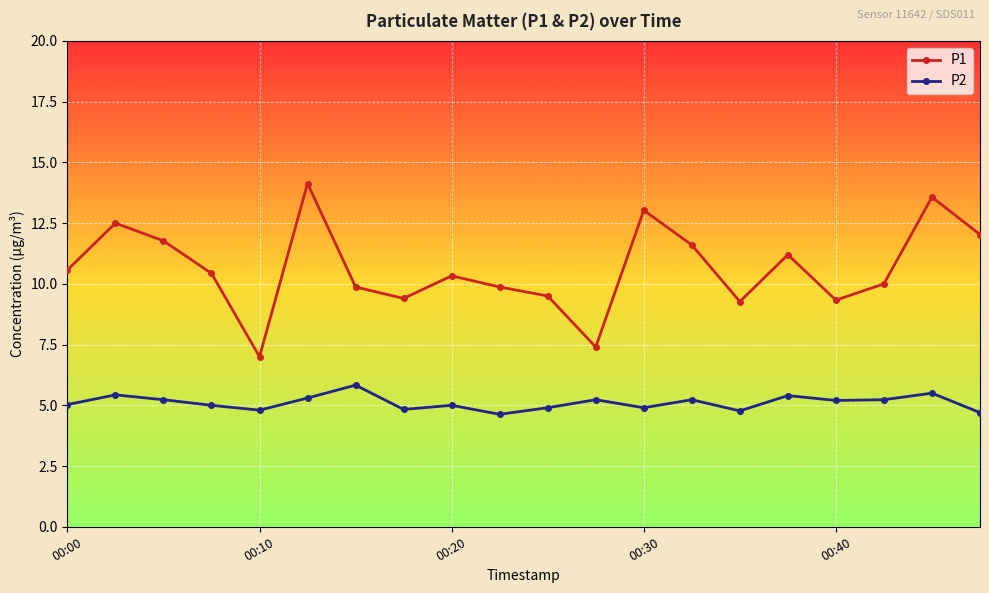

Which series has the largest total across all categories?

P1